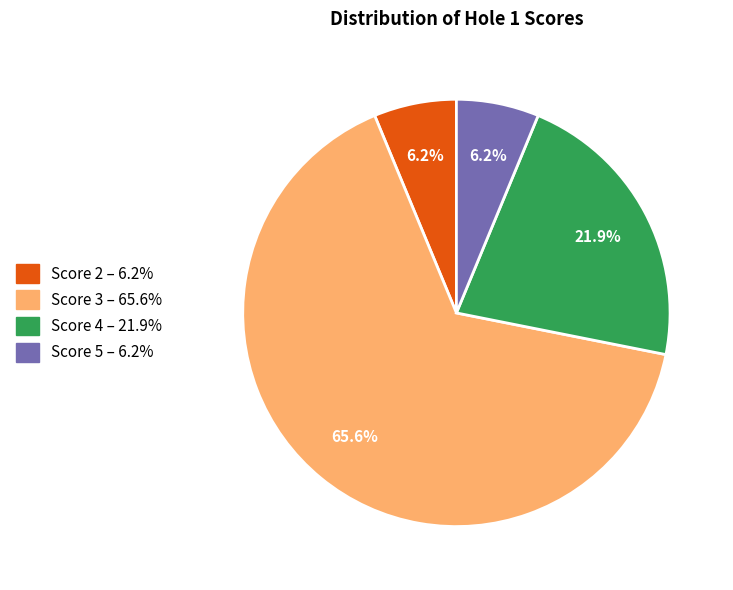

To the nearest percent, what is the average slice percentage?

25%